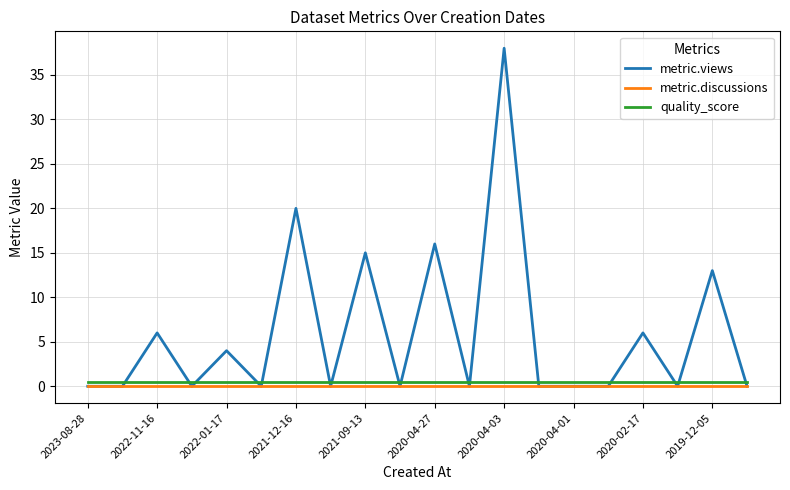

Does the chart have visible grid lines?

Yes